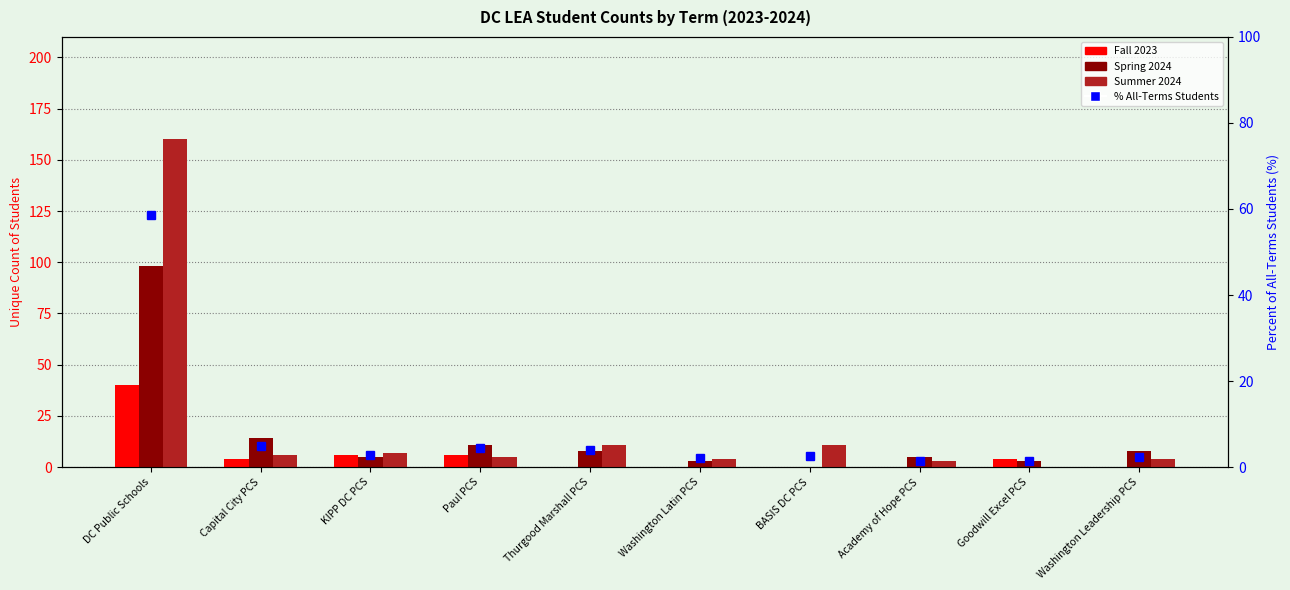

What is the label of the 3rd bar from the left?

KIPP DC PCS